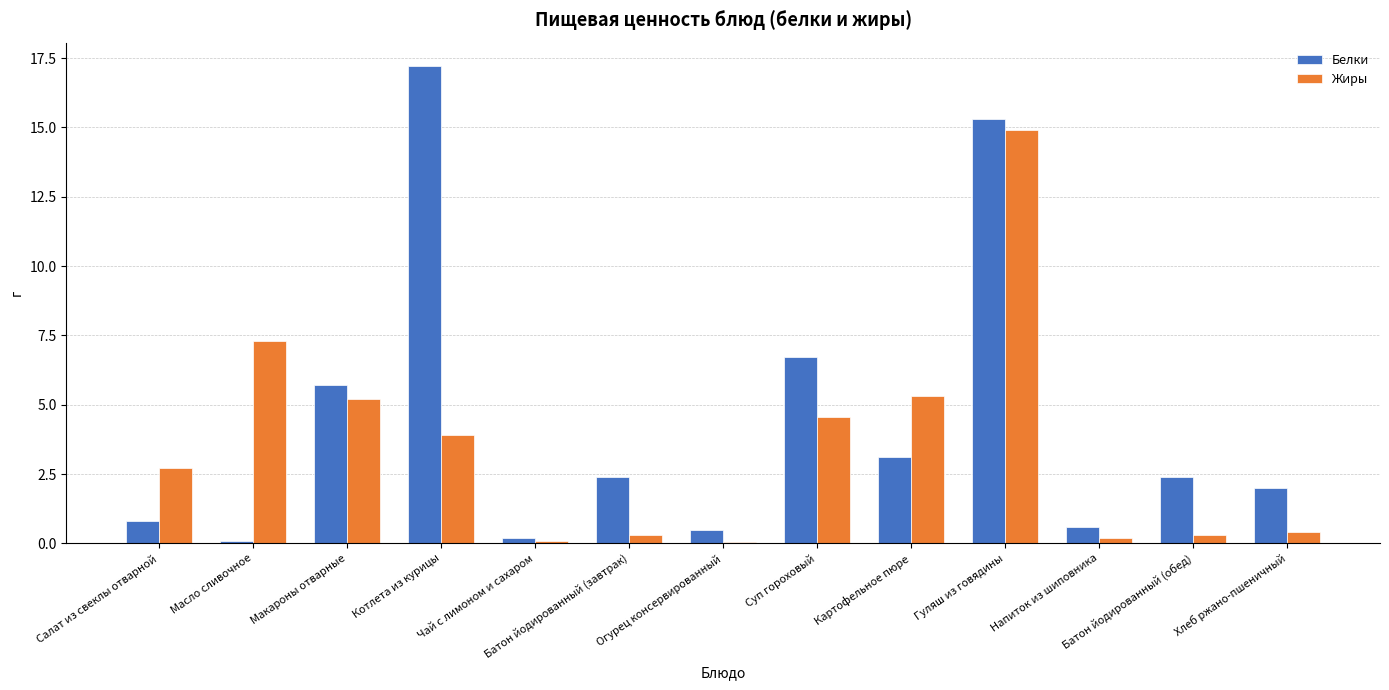

What is the value of the Белки bar at the 2nd from the left?

0.1